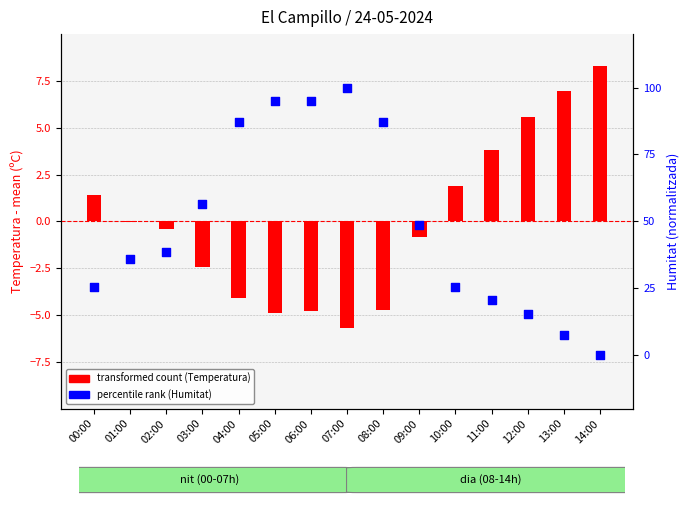

What are all the series names shown in the legend?

transformed count (Temp), percentile rank (Humitat)